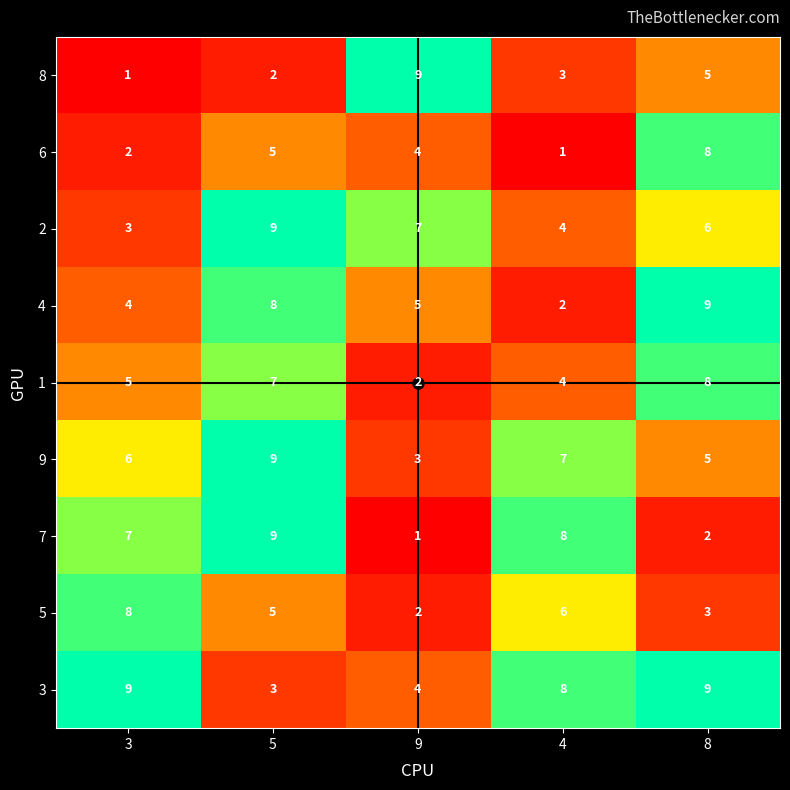

Rank the series at 3 from highest to lowest value.

3, 5, 7, 9, 1, 4, 2, 6, 8